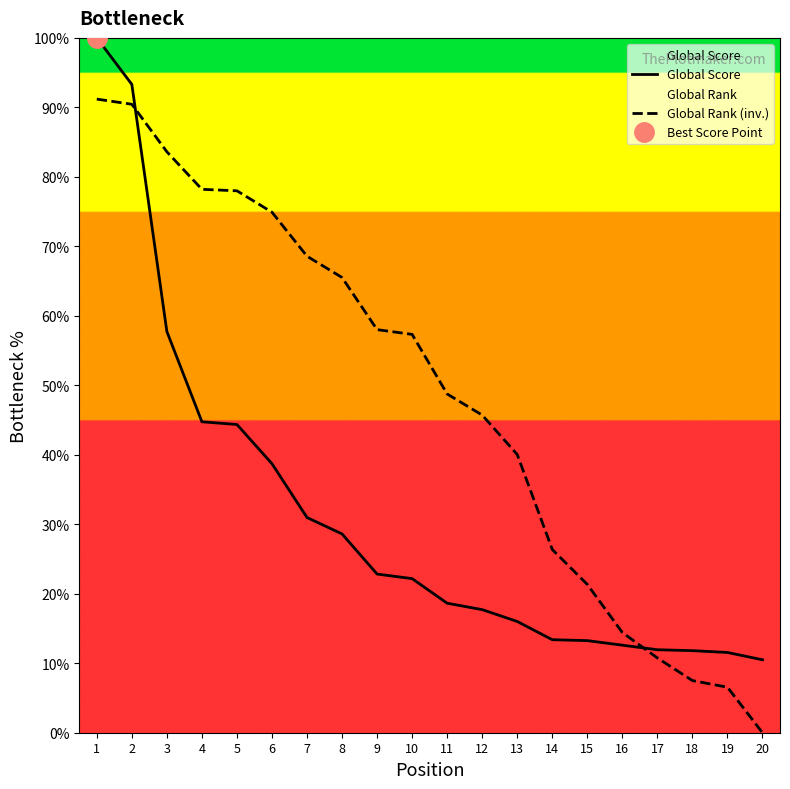

List the labels in order of Global Rank (inv.) value, smallest first.

20, 19, 18, 17, 16, 15, 14, 13, 12, 11, 10, 9, 8, 7, 6, 5, 4, 3, 2, 1